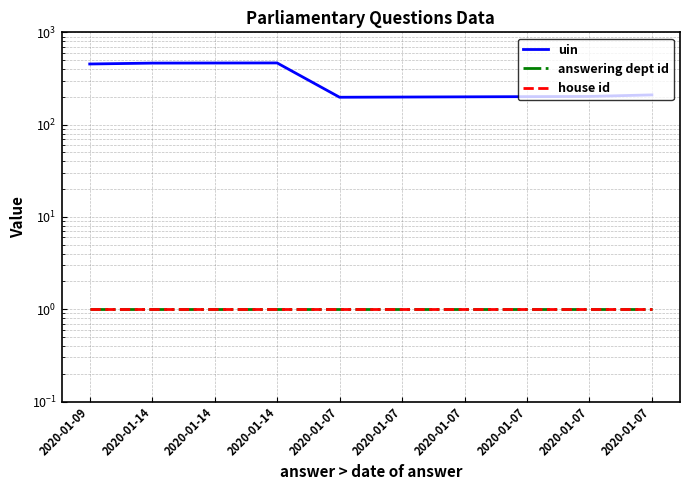

The value of uin at 2020-01-07 is 210. True or false?

True